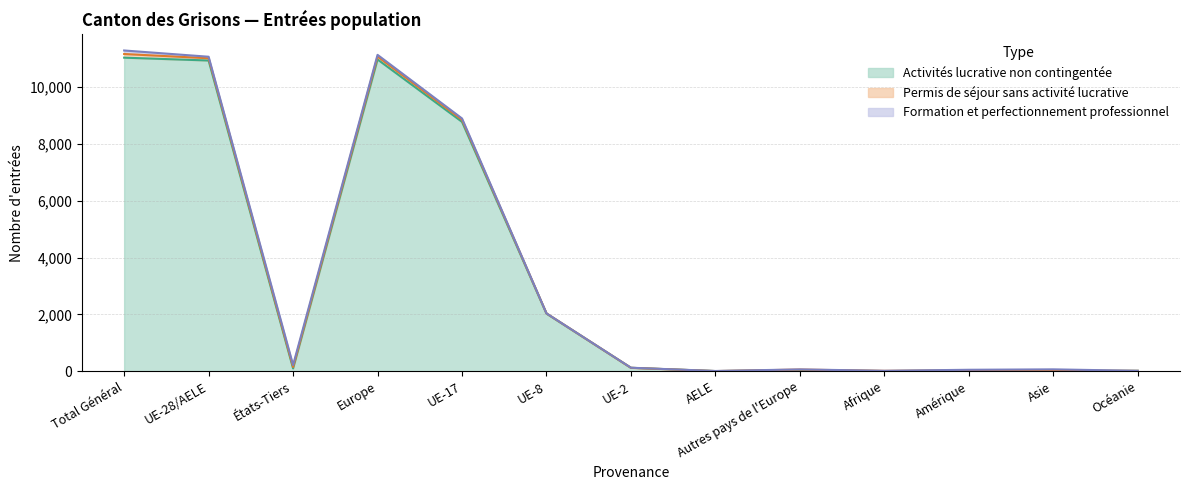

What is the label of the 3rd point from the left?

États-Tiers